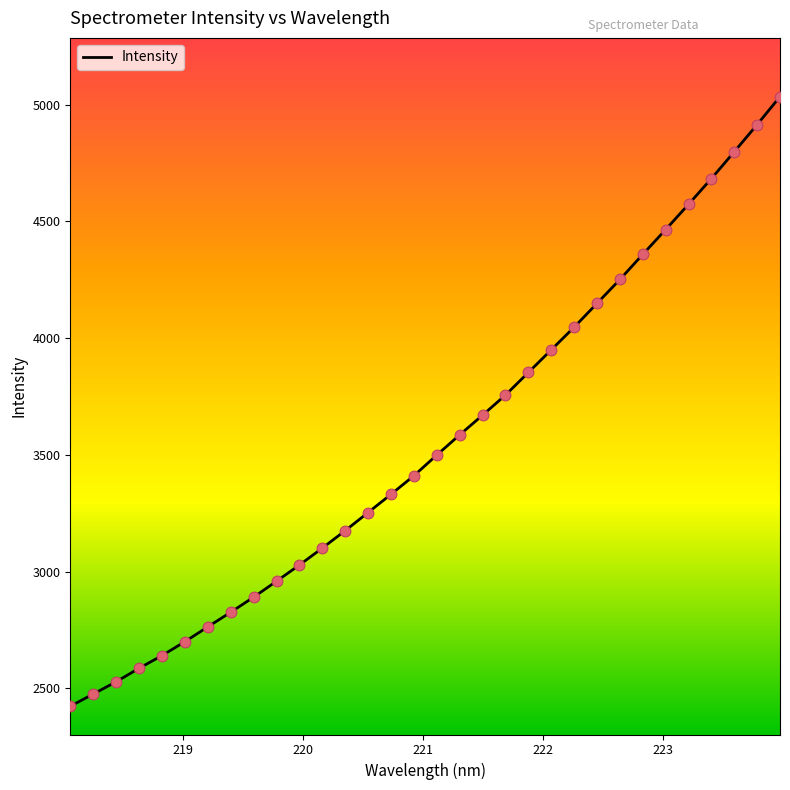

What is the greatest value displayed?

5034.8